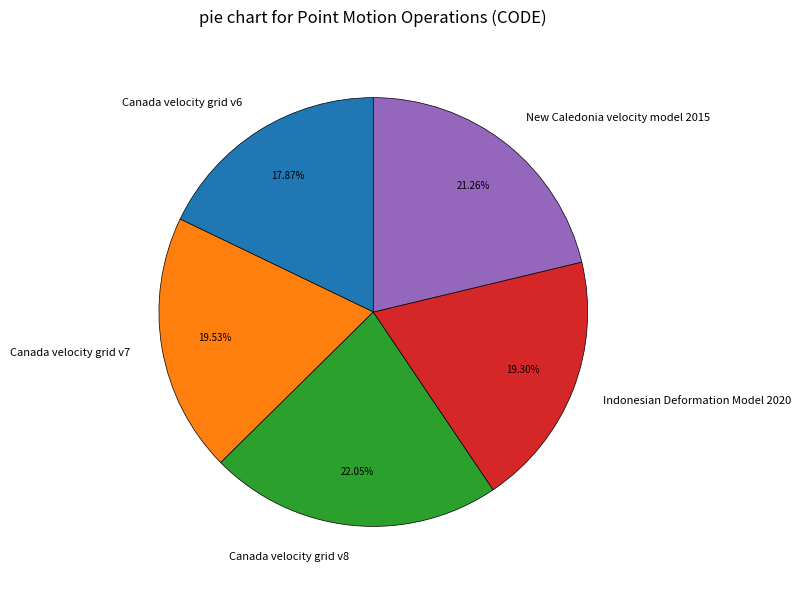

Combined, what portion of the pie is Canada velocity grid v7 and Canada velocity grid v8?

41.6%